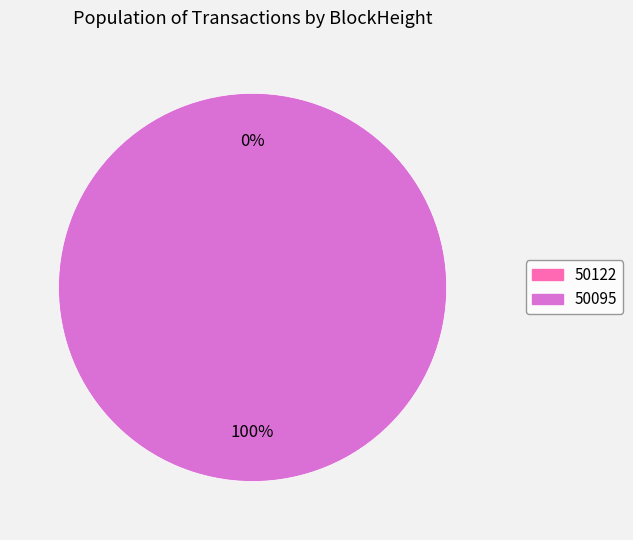

What is the largest slice in the pie chart?

50095